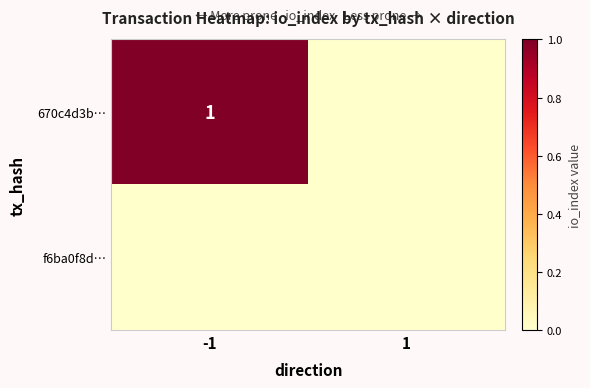

Is it true that 670c4d3b… equals 1 at -1?

True